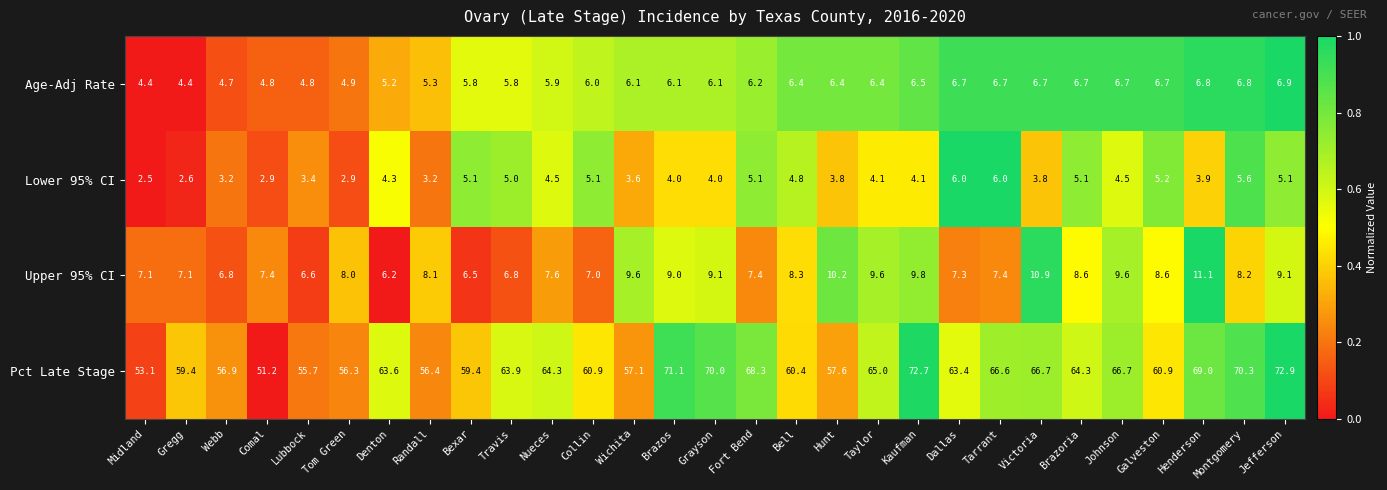

How many categories are shown in the chart?

29